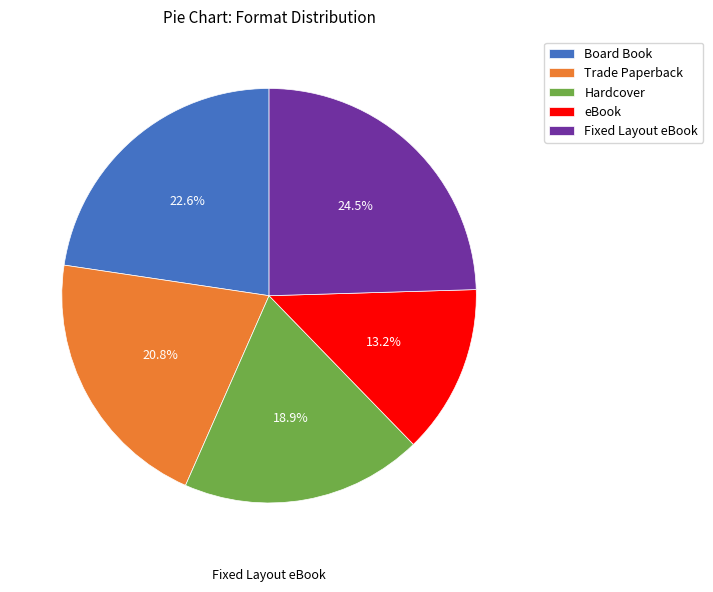

Which category has the biggest portion of the pie?

Fixed Layout eBook